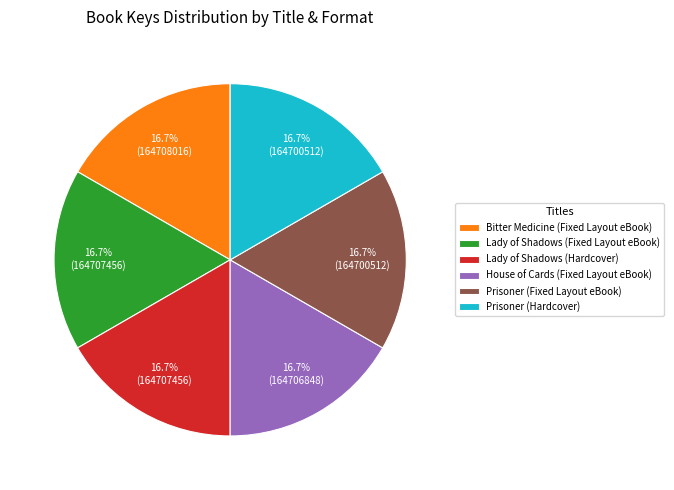

Does Prisoner (Hardcover) represent more than half of the total?

No